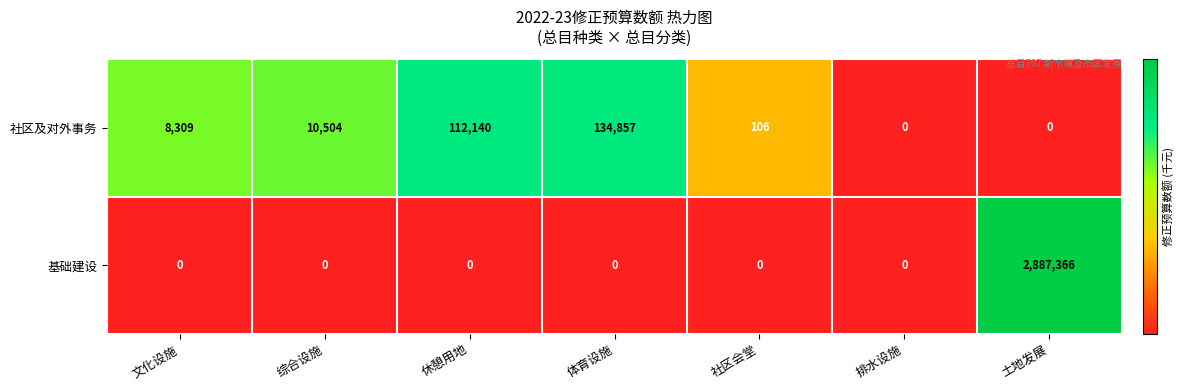

Which series has the largest total across all categories?

基础建设